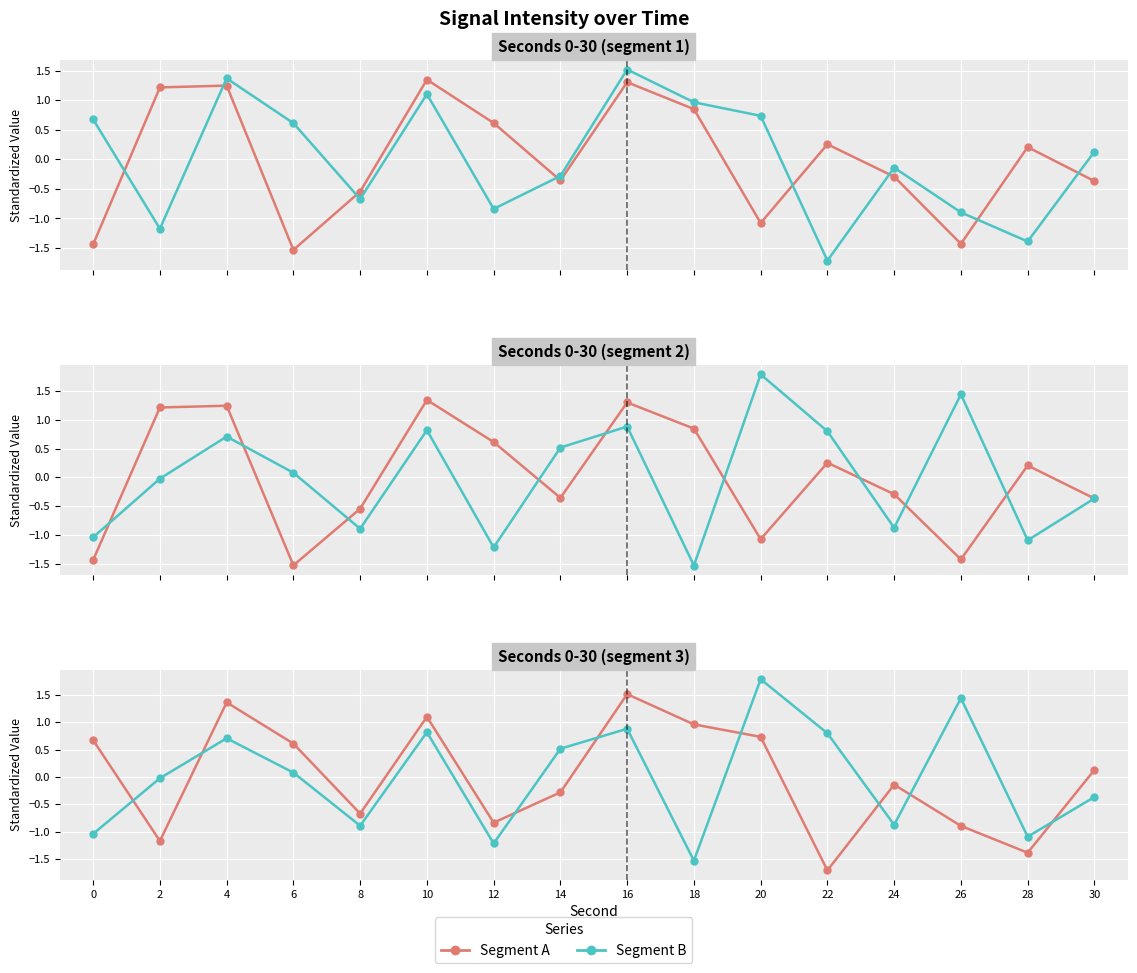

How many lines are shown in the chart?

2